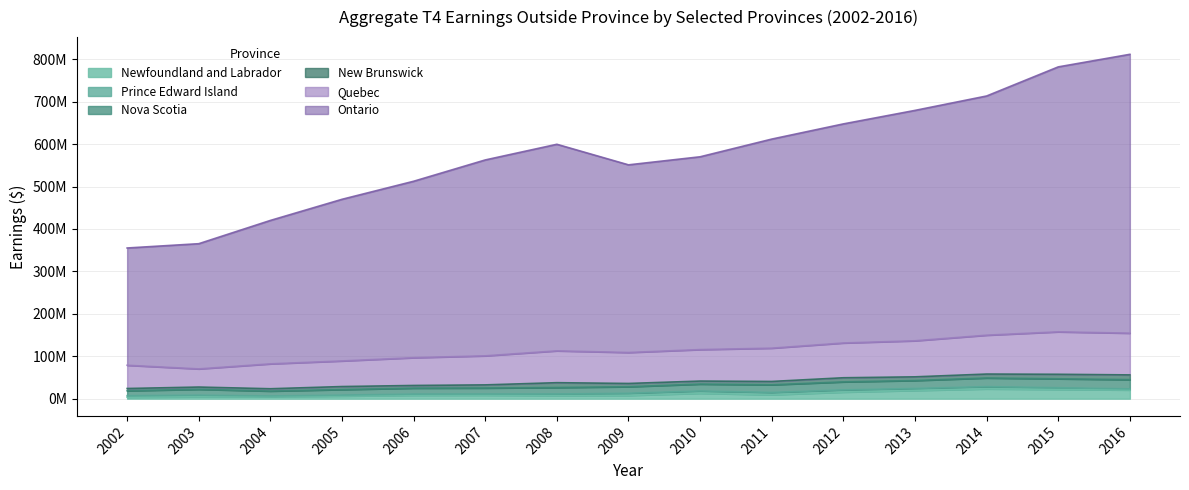

What is the difference between the Newfoundland and Labrador values at 2013 and 2004?

14712400